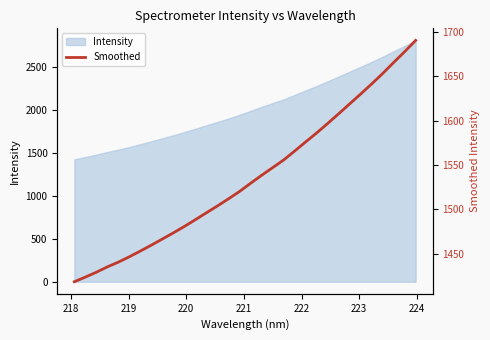

Does the chart have visible grid lines?

No